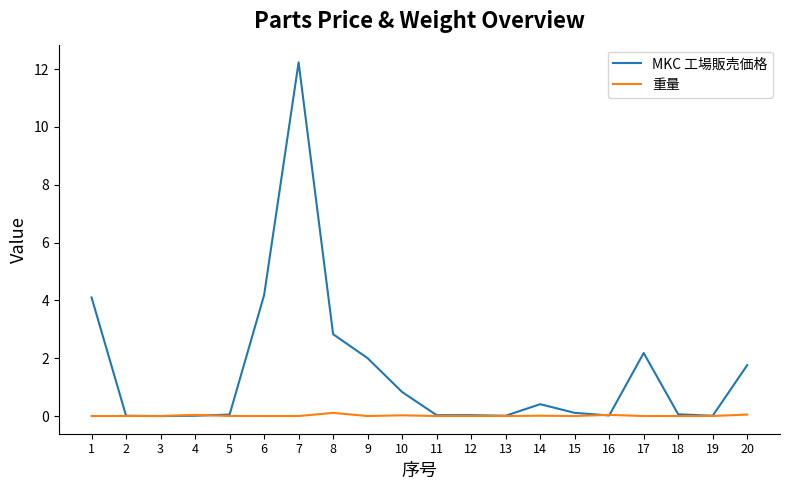

What are all the series names shown in the legend?

MKC 工場販売価格, 重量